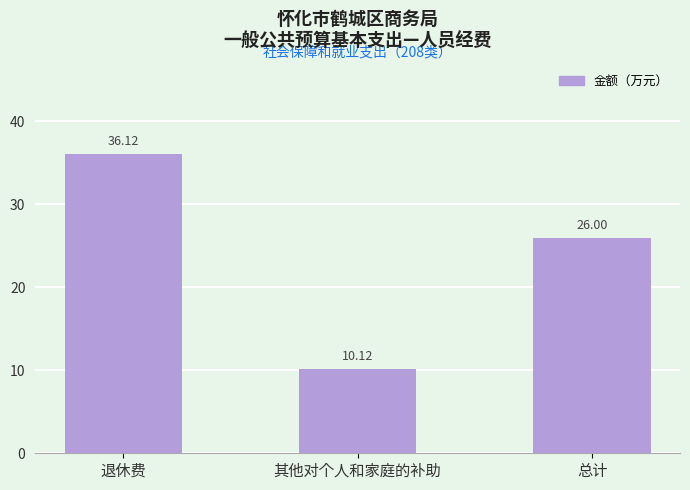

What is the greatest value displayed?

36.1